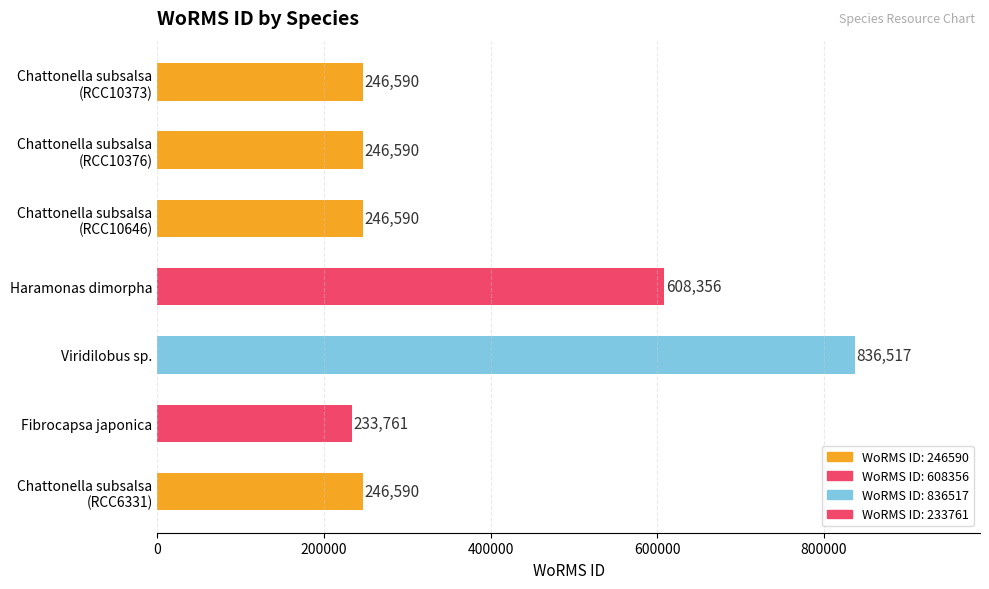

Approximately how many times larger is the value at Fibrocapsa japonica compared to Haramonas dimorpha?

0.4